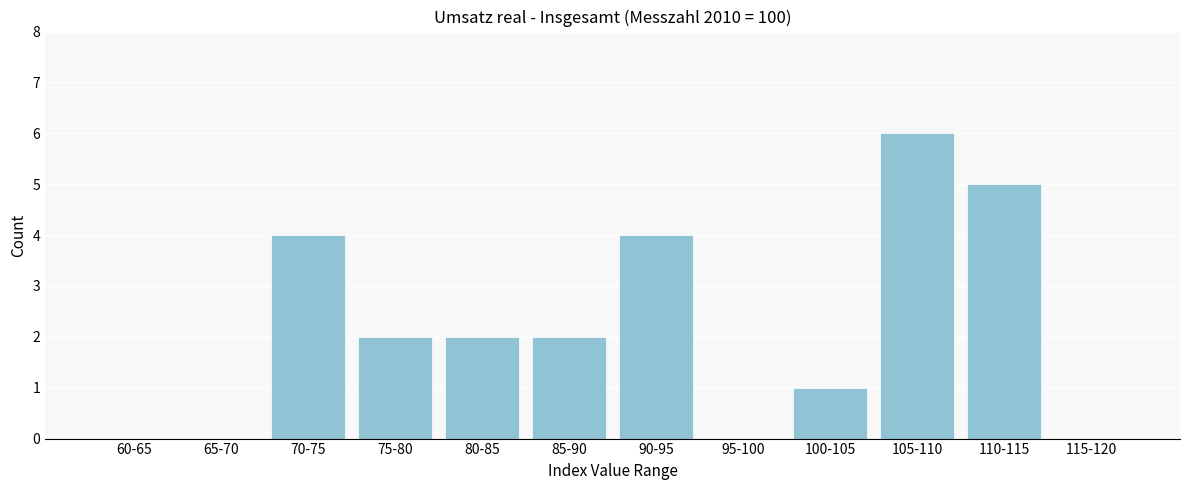

Reading left to right, list all the values displayed in this chart.

60-65=0	65-70=0	70-75=4	75-80=2	80-85=2	85-90=2	90-95=4	95-100=0	100-105=1	105-110=6	110-115=5	115-120=0